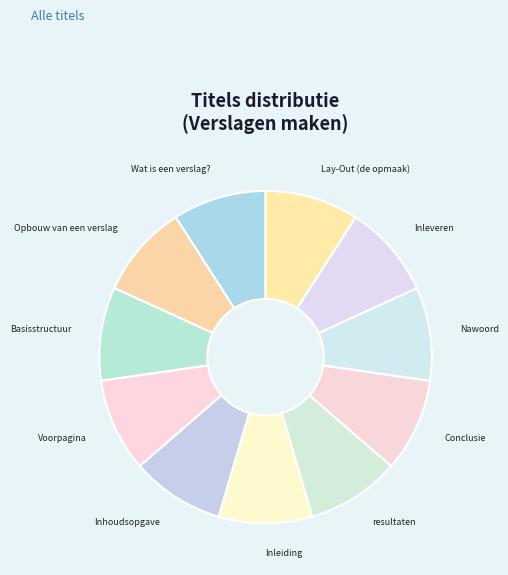

Is it true that Voorpagina is 19% of the pie?

False